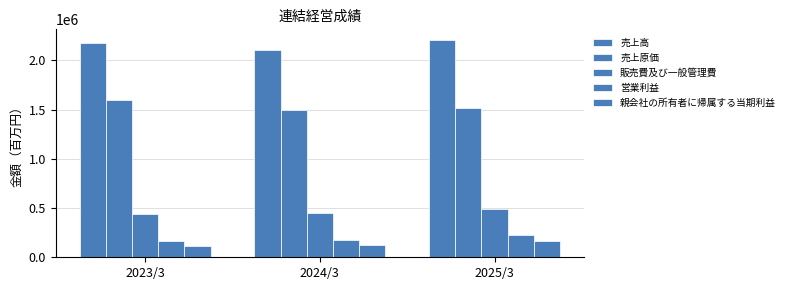

What is the value of the 売上原価 bar at the 1st from the left?

1596295